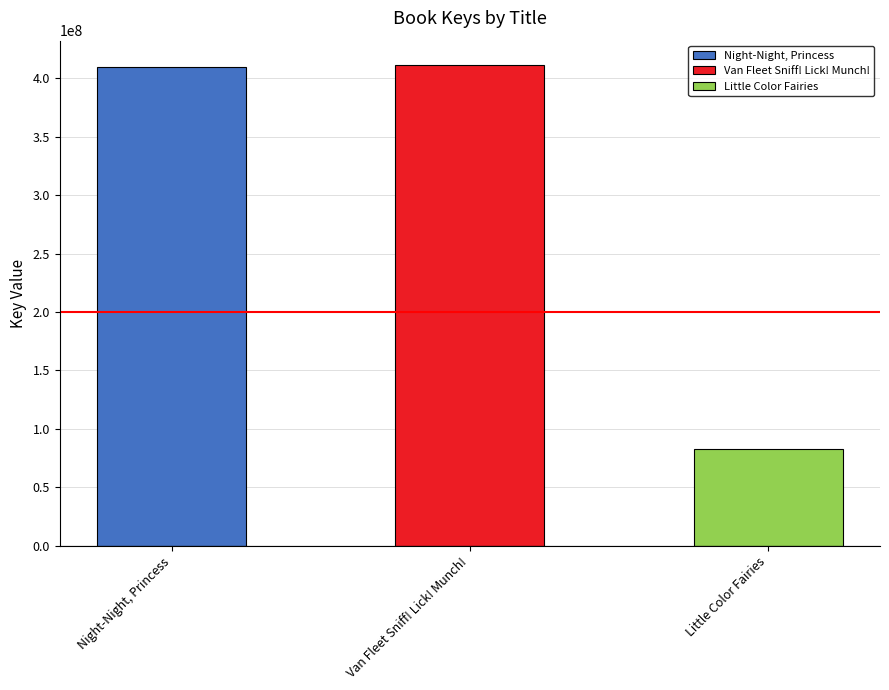

Read the value at Van Fleet Sniff! Lick! Munch!, to the nearest 50.

411632100